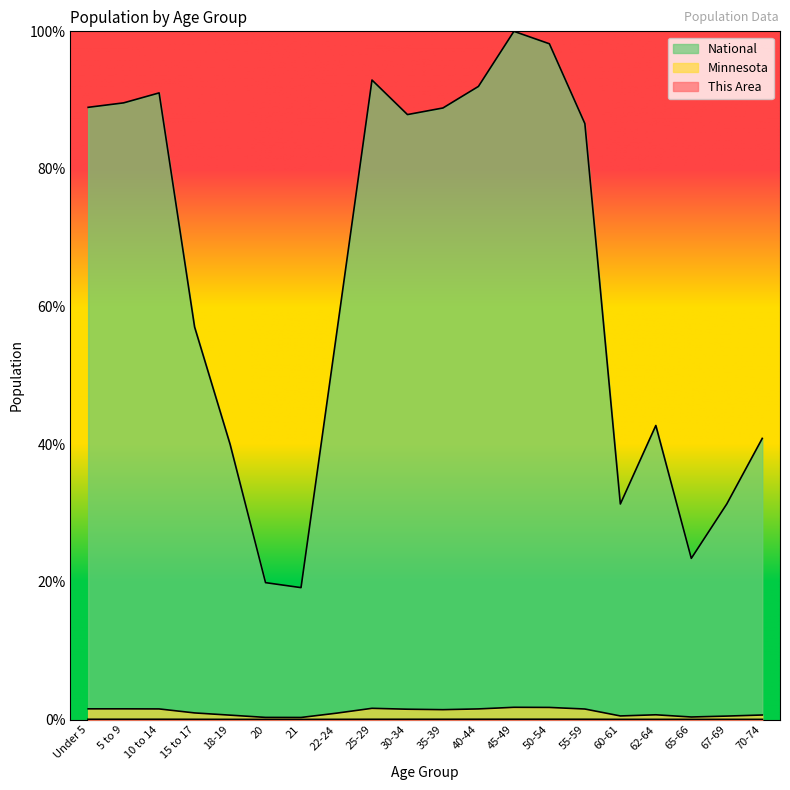

True or false: Minnesota has more than 1 points higher than both neighbors.

True